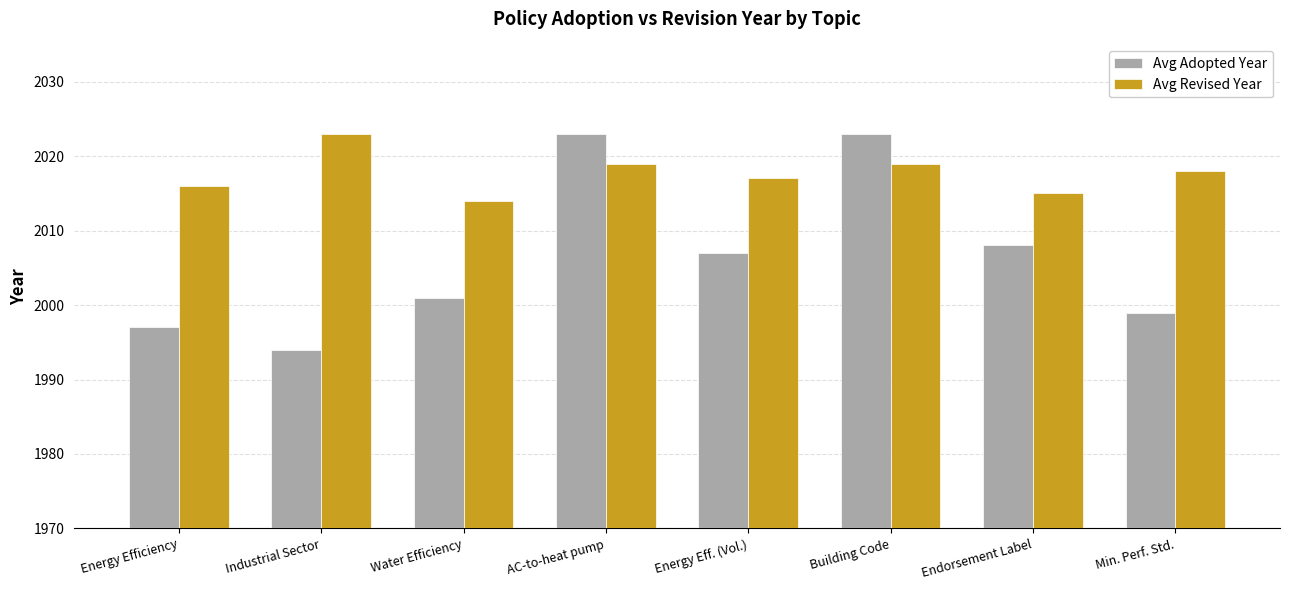

What is the approximate value of Avg Revised Year at Min. Perf. Std.?

2018